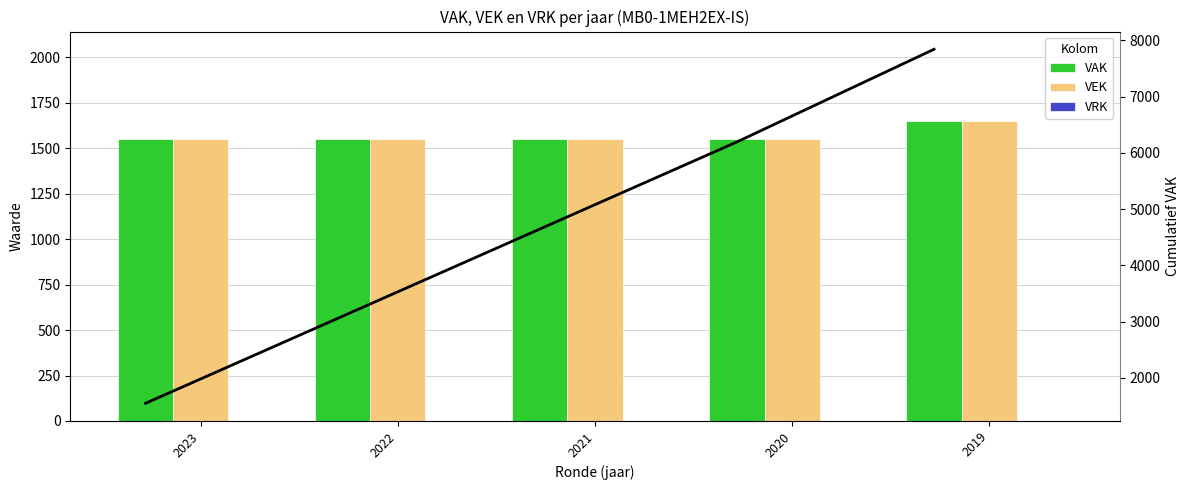

At which label is VAK closest to 1598?

2023